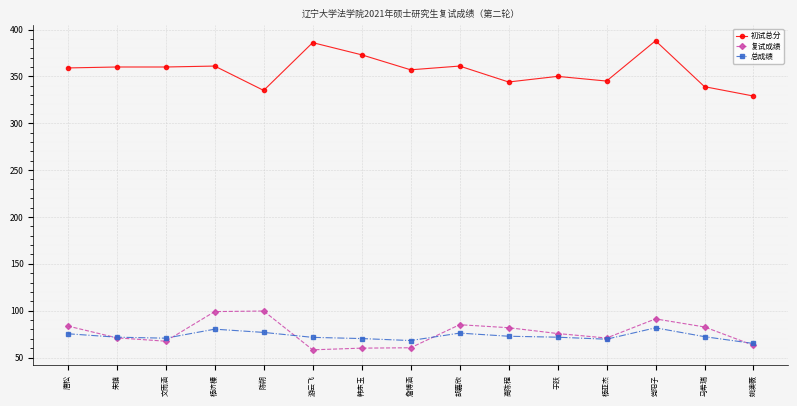

What is the maximum value shown in the chart?

388.0